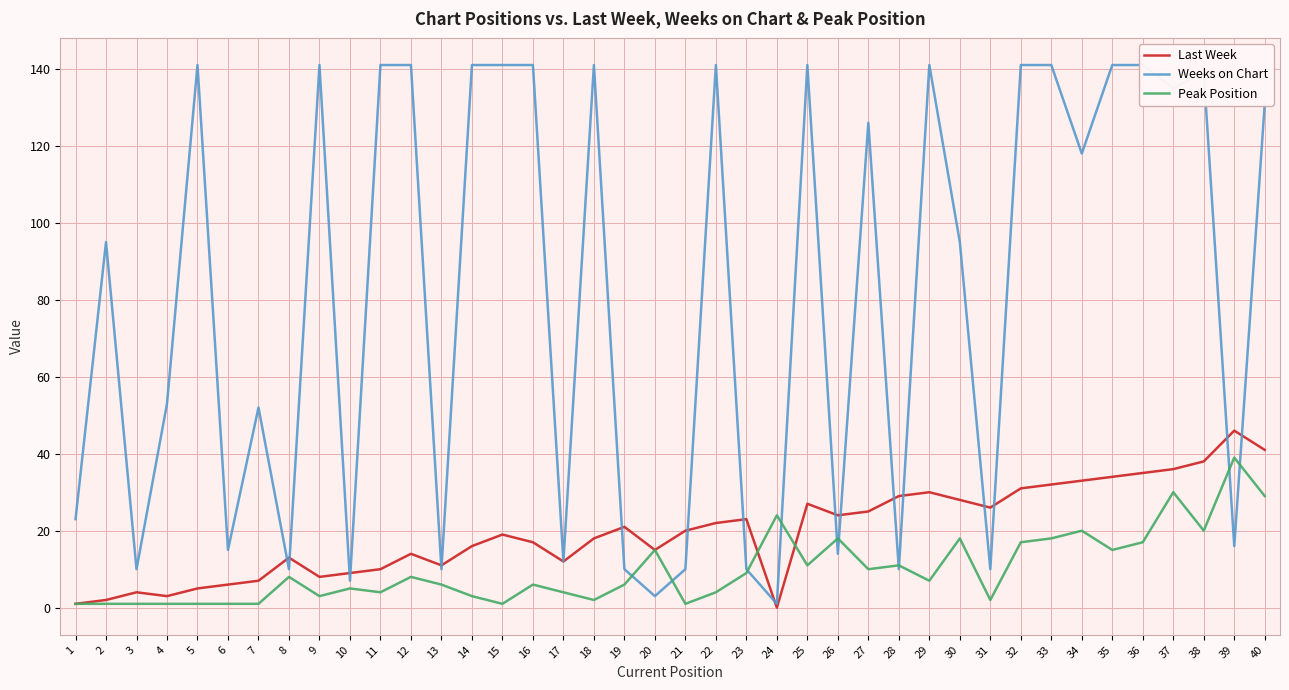

Reading left to right, extract all data points from this chart.

Last Week: 1=1	2=2	3=4	4=3	5=5	6=6	7=7	8=13	9=8	10=9	11=10	12=14	13=11	14=16	15=19	16=17	17=12	18=18	19=21	20=15	21=20	22=22	23=23	24=0	25=27	26=24	27=25	28=29	29=30	30=28	31=26	32=31	33=32	34=33	35=34	36=35	37=36	38=38	39=46	40=41
Weeks on Chart: 1=23	2=95	3=10	4=53	5=141	6=15	7=52	8=10	9=141	10=7	11=141	12=141	13=10	14=141	15=141	16=141	17=12	18=141	19=10	20=3	21=10	22=141	23=10	24=1	25=141	26=14	27=126	28=10	29=141	30=95	31=10	32=141	33=141	34=118	35=141	36=141	37=135	38=139	39=16	40=131
Peak Position: 1=1	2=1	3=1	4=1	5=1	6=1	7=1	8=8	9=3	10=5	11=4	12=8	13=6	14=3	15=1	16=6	17=4	18=2	19=6	20=15	21=1	22=4	23=9	24=24	25=11	26=18	27=10	28=11	29=7	30=18	31=2	32=17	33=18	34=20	35=15	36=17	37=30	38=20	39=39	40=29